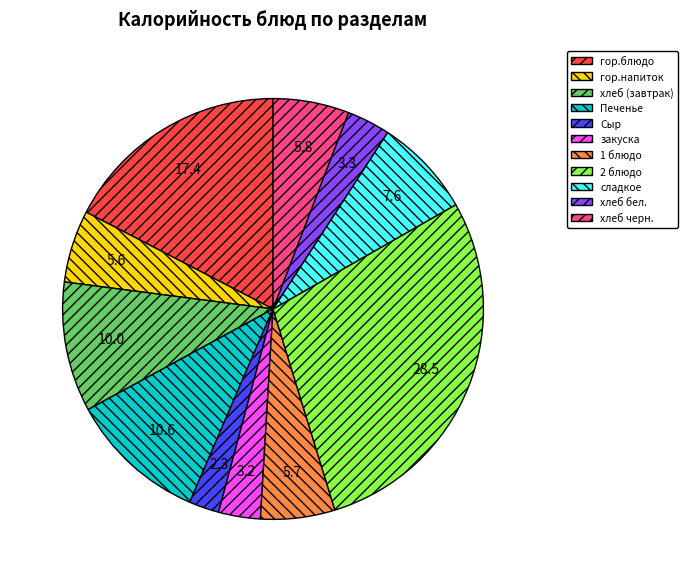

What is the smallest slice in the pie chart?

Сыр